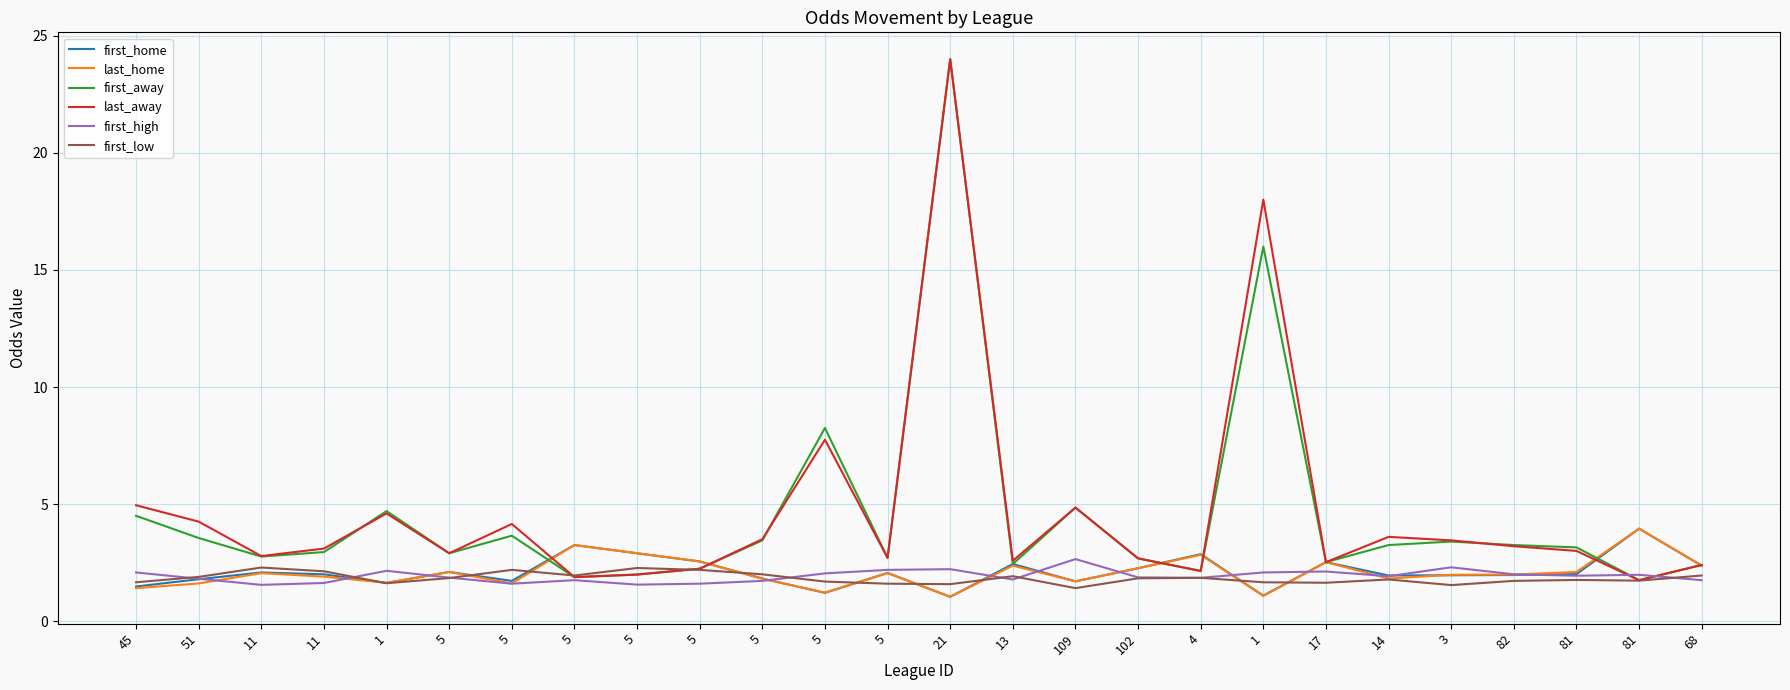

What are all the series names shown in the legend?

first_home, last_home, first_away, last_away, first_high, first_low